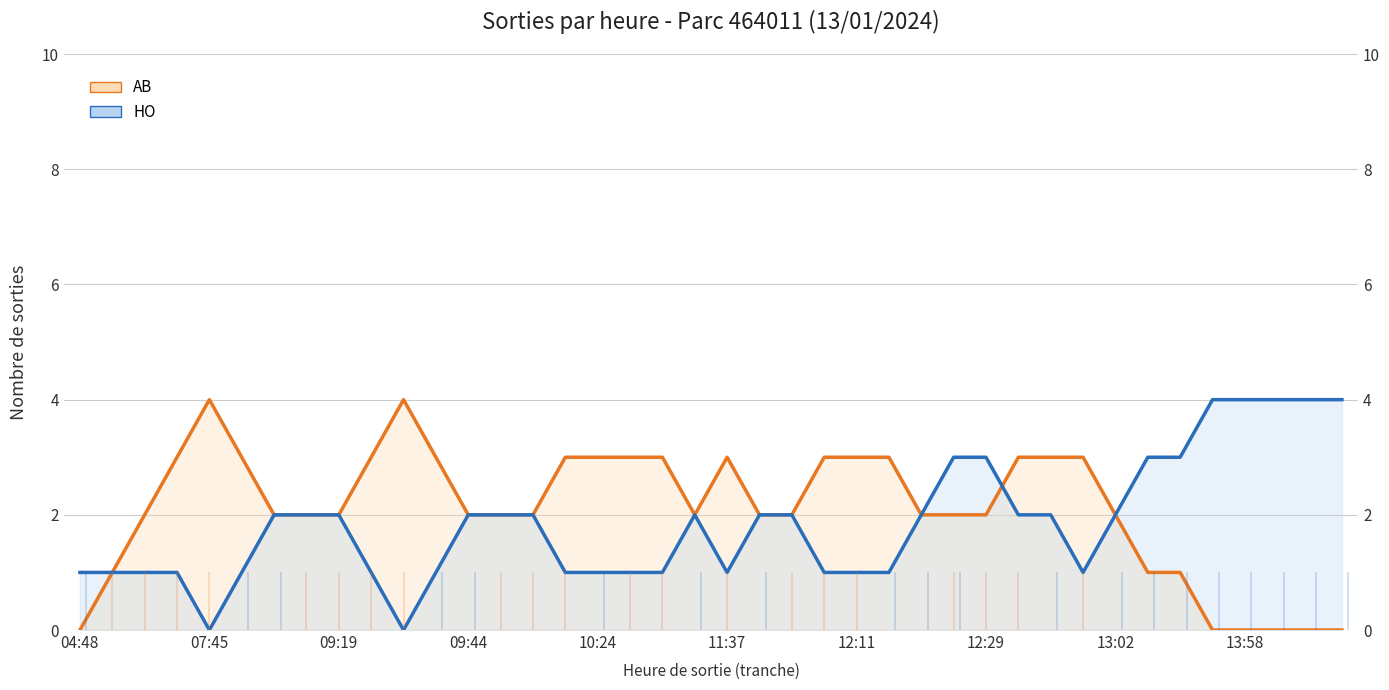

Which series has the largest range (max minus min)?

AB (ligne)